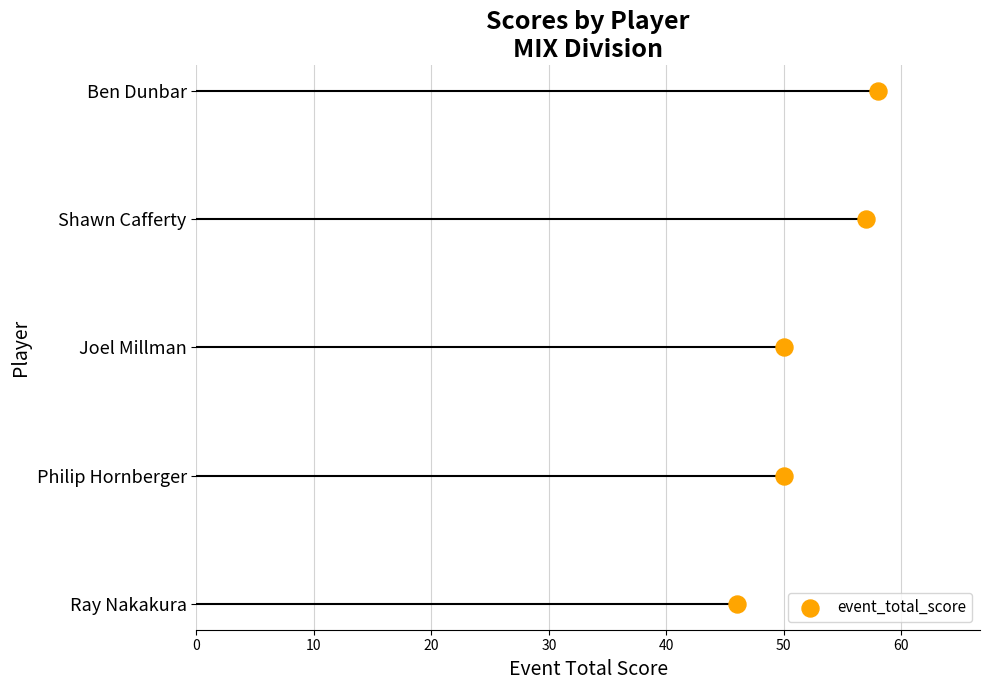

Approximately how many times larger is the value at 10 compared to 40?

0.2